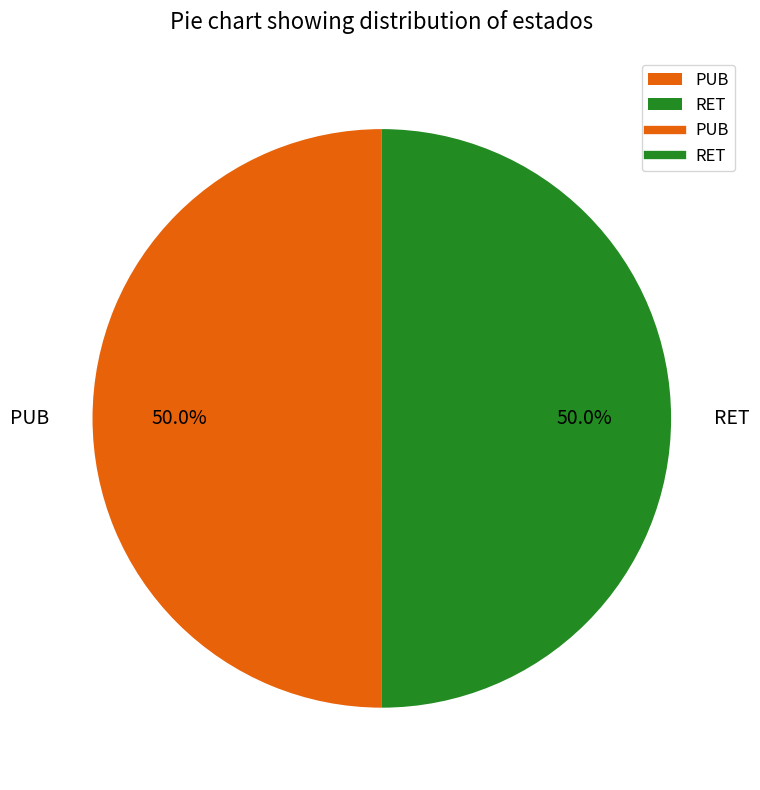

What portion of the pie excludes RET?

50.0%